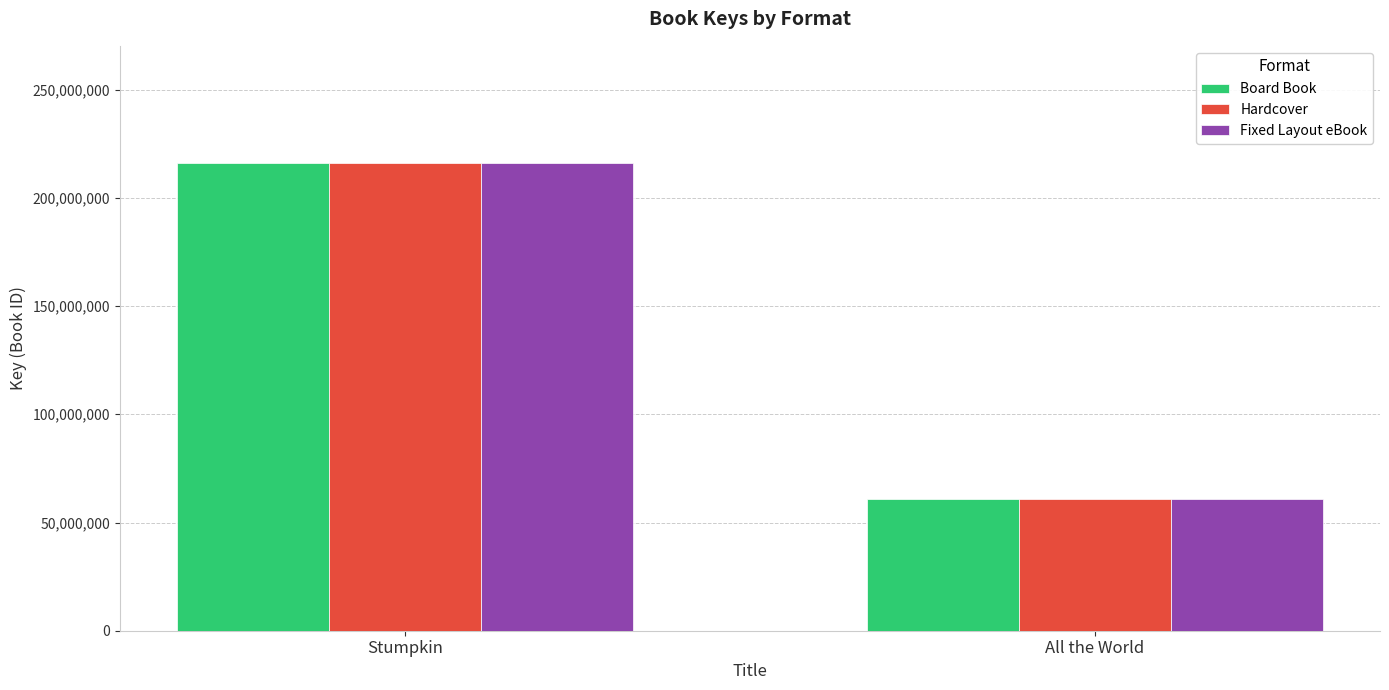

At which label is Hardcover closest to 138593218?

All the World